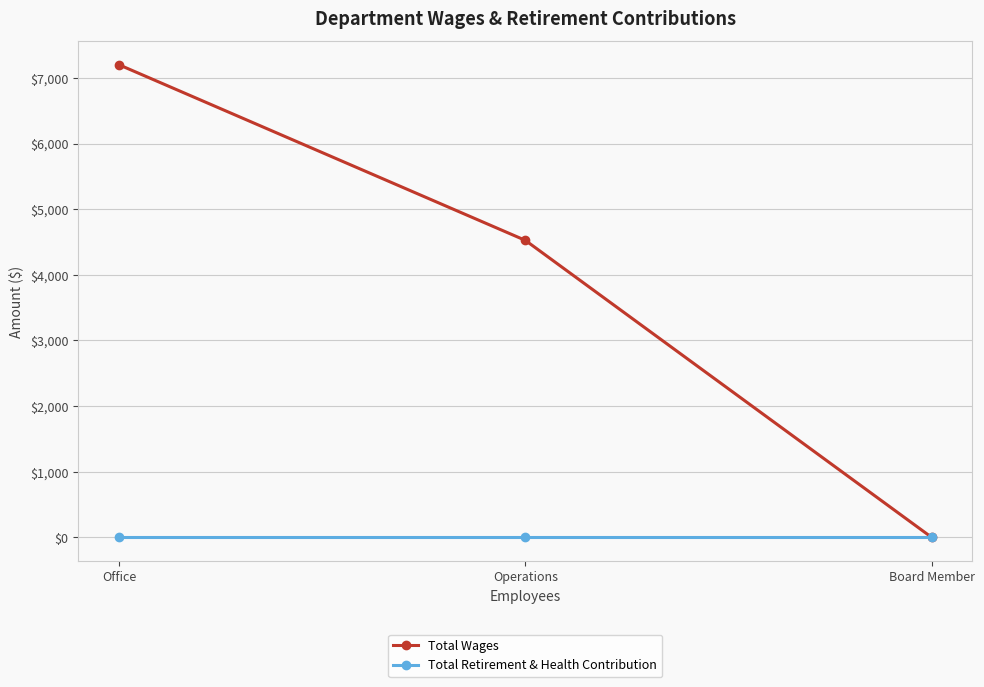

Reading left to right, list all the values displayed in this chart.

Total Wages: 7200	4525	0
Total Retirement & Health Contribution: 0	0	0